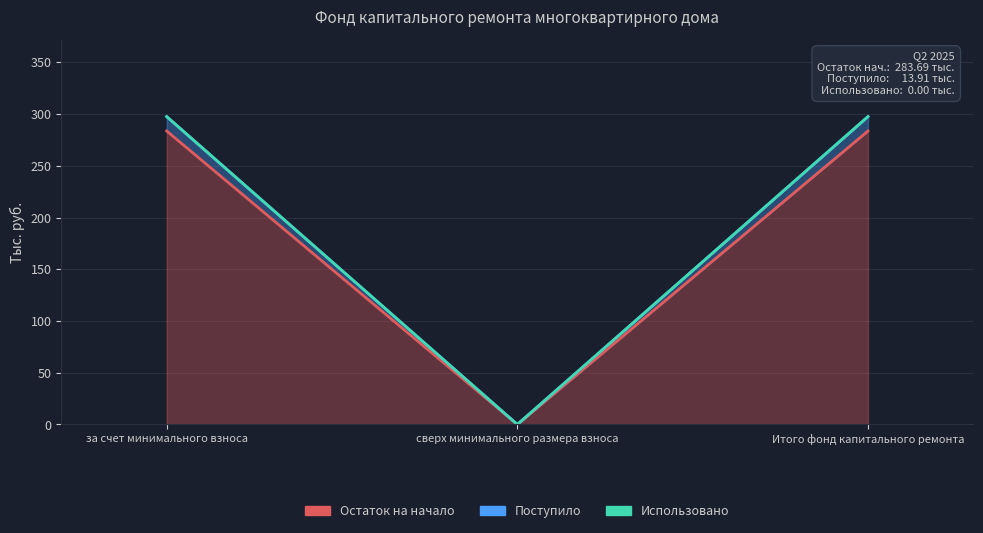

At which label is Остаток на начало closest to 141?

сверх минимального размера взноса